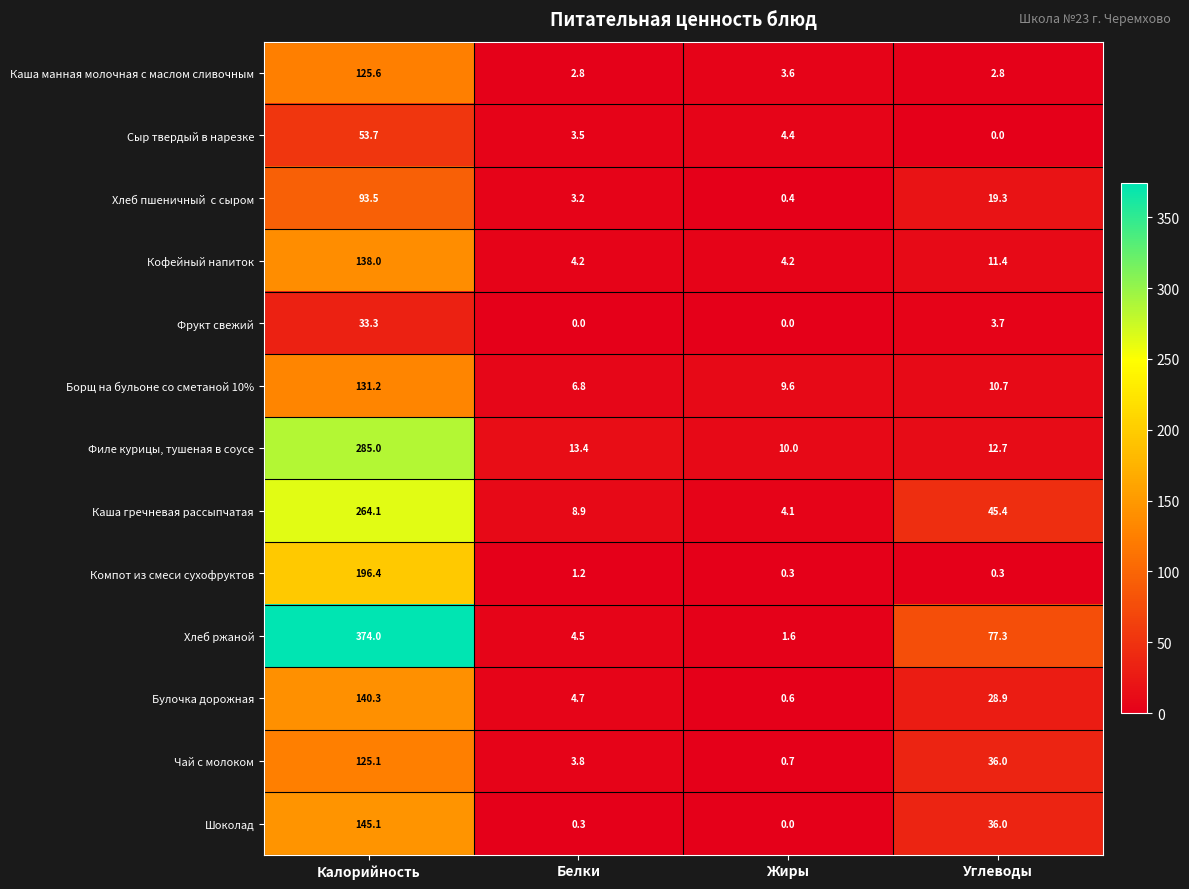

What is the approximate value of Сыр твердый в нарезке at Калорийность?

53.7